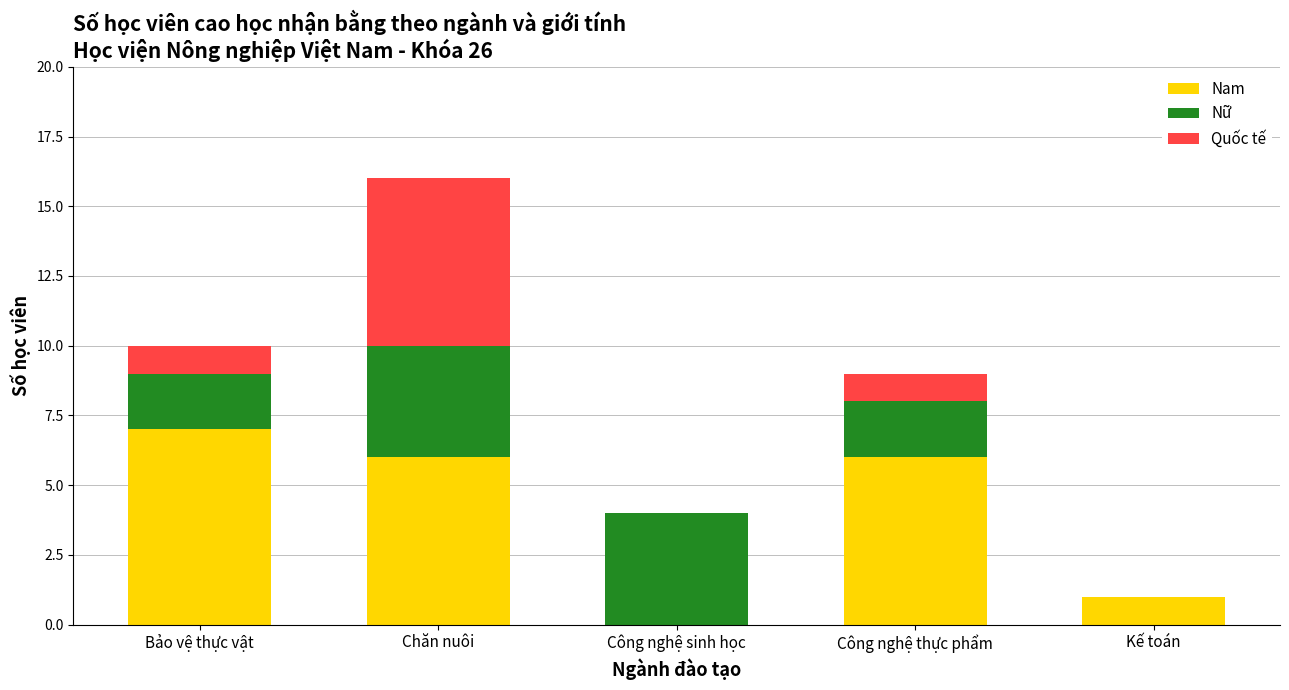

What is the average value of the Nam series?

4